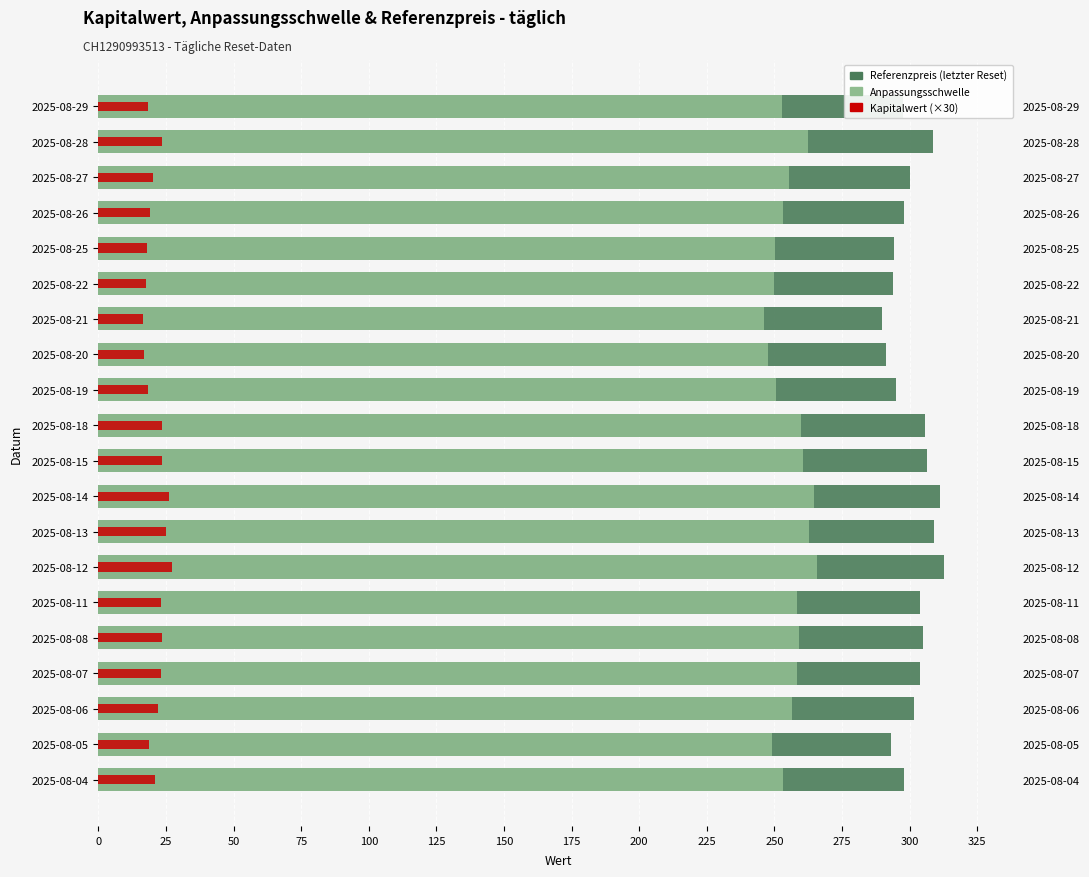

Count the number of data series in this chart.

3